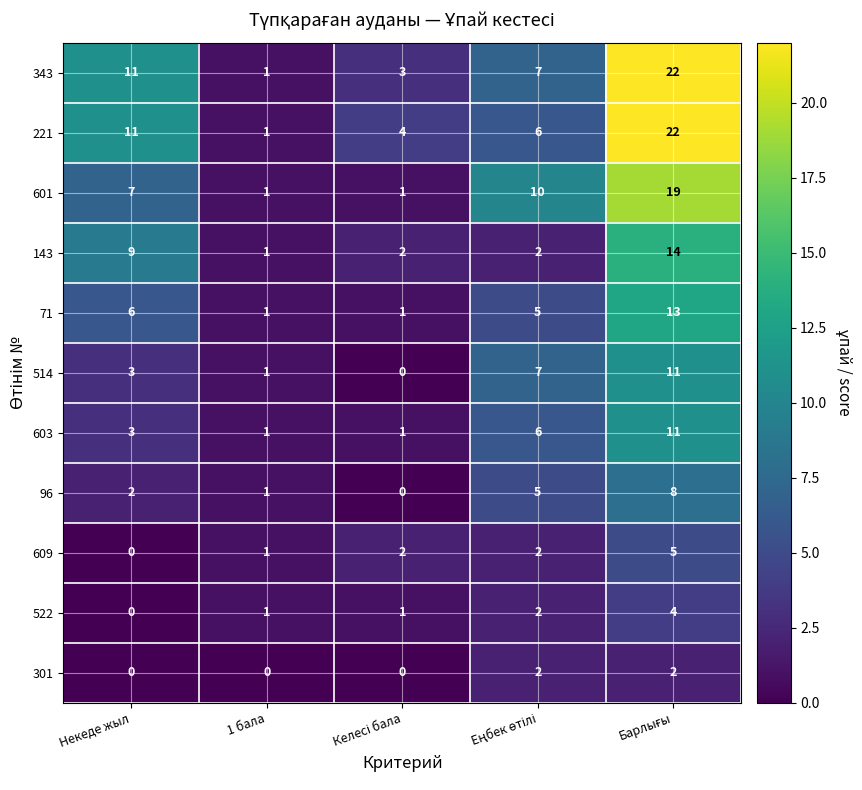

The 609 series shows 0 at Некеде жыл. True or false?

True